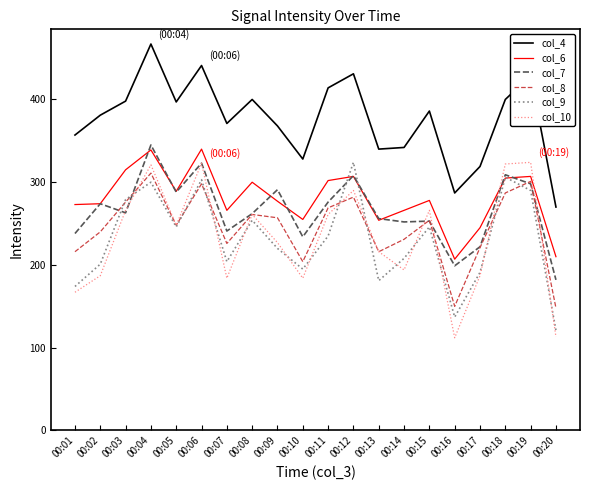

What is the difference between the maximum and second lowest values in the col_6 series?

130